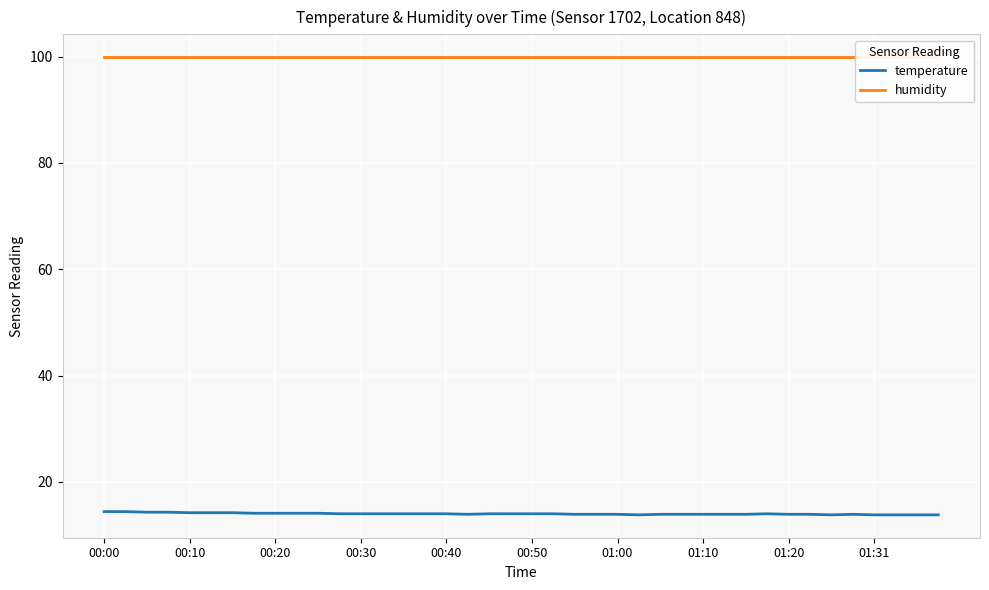

True or false: temperature has more than 0 points higher than both neighbors.

True